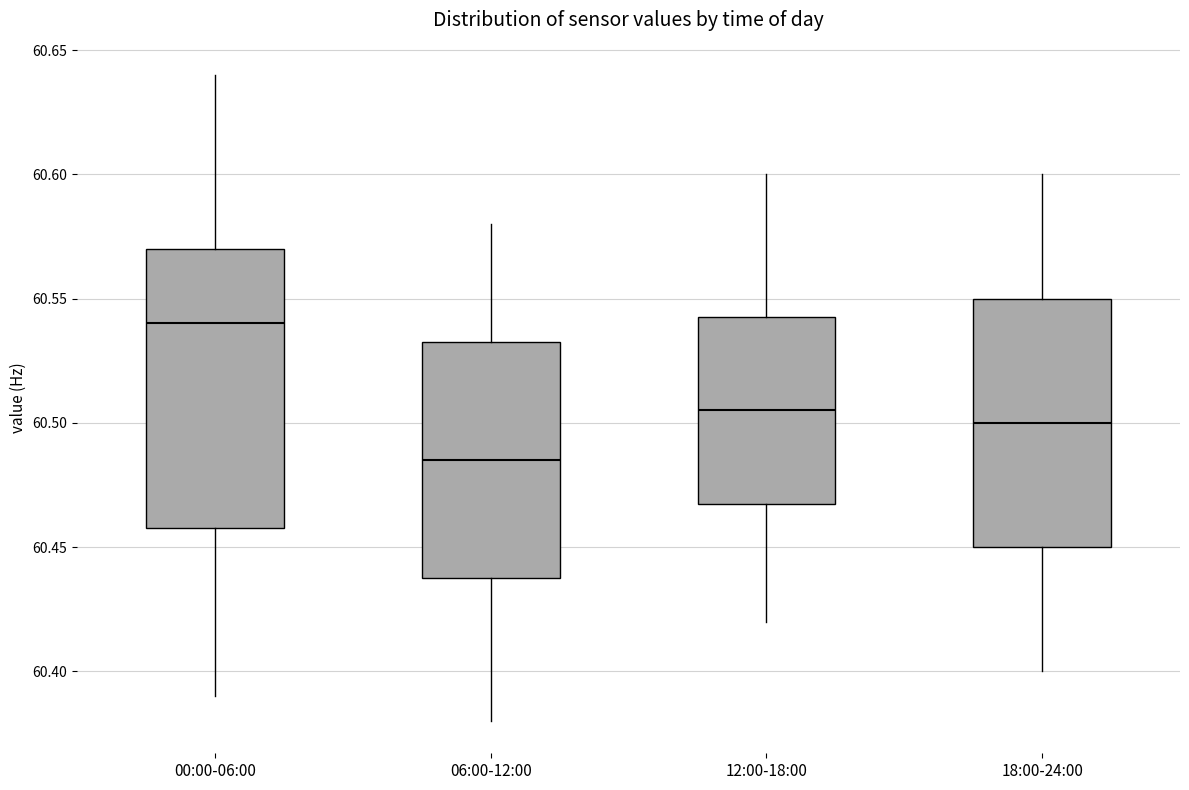

Which box has the lowest median line?

06:00-12:00